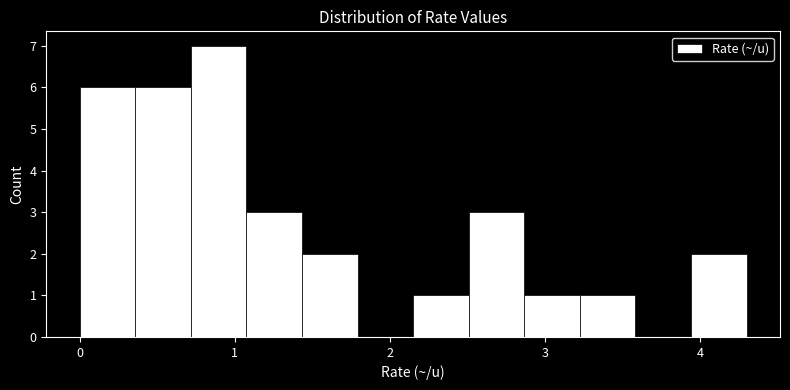

Around what value on the x-axis is the tallest bar? Give the approximate position of its centre, as read against the axis.

0.9